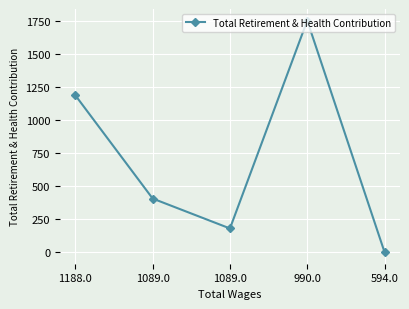

Is this an area chart (filled region under the line)?

No